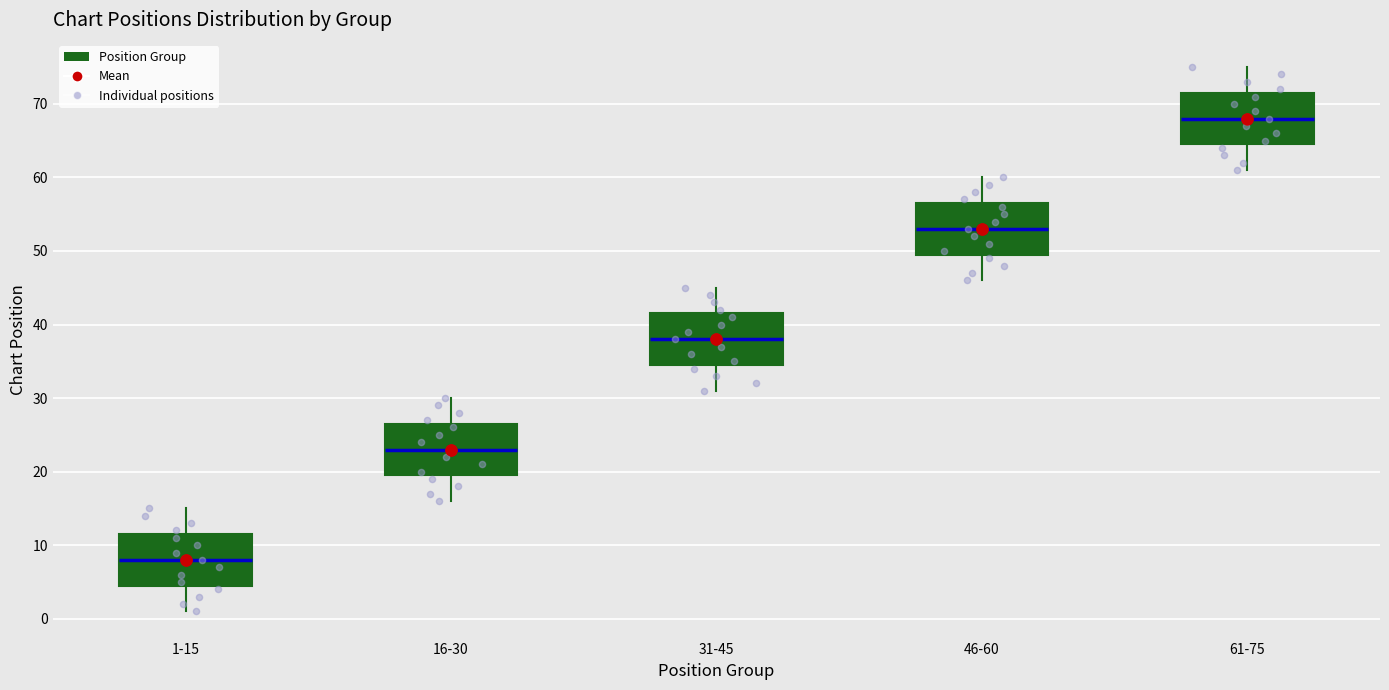

Reading left to right, transcribe this box plot: for each box, give where its median line is, the range the box spans, and where its two whiskers end, as read against the y-axis. The values are not printed on the chart, so give them approximately, as read against the axis.

1-15: median 8, box 5 to 12, whiskers 1 to 15
16-30: median 23, box 20 to 27, whiskers 16 to 30
31-45: median 38, box 35 to 42, whiskers 31 to 45
46-60: median 53, box 50 to 57, whiskers 46 to 60
61-75: median 68, box 65 to 72, whiskers 61 to 75